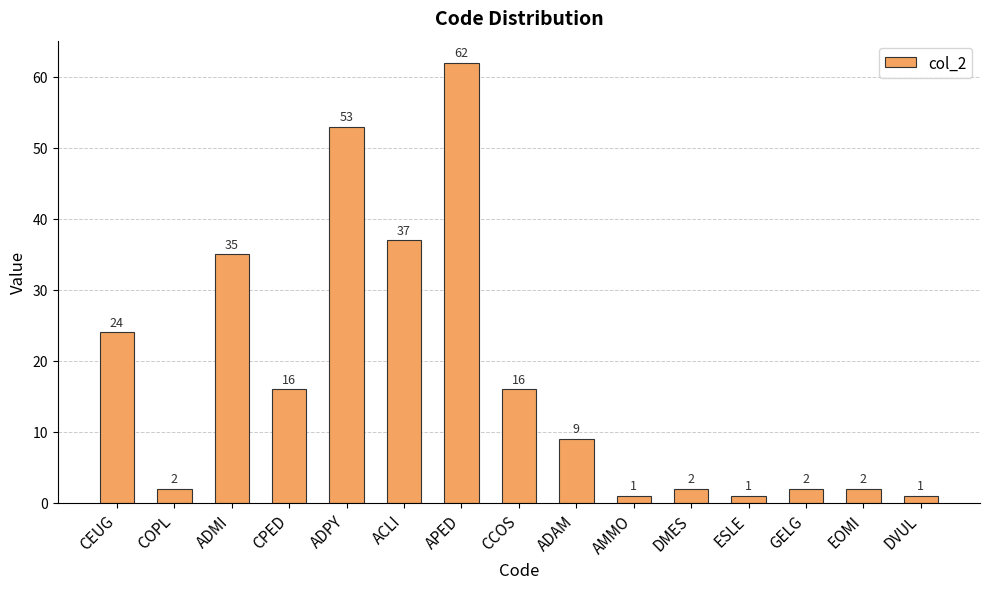

Are the bars horizontal?

No